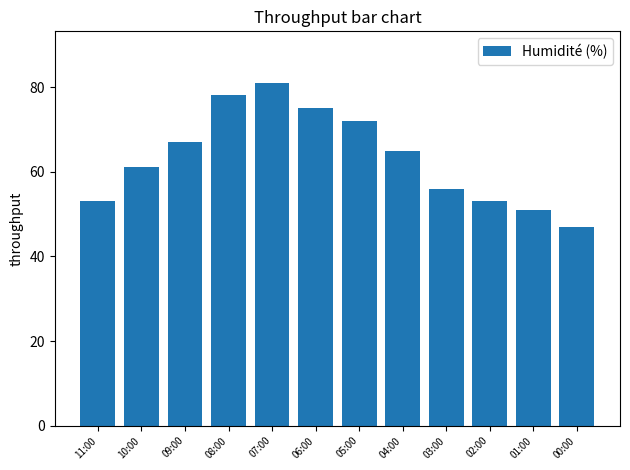

What is the difference between the second highest and minimum values?

31